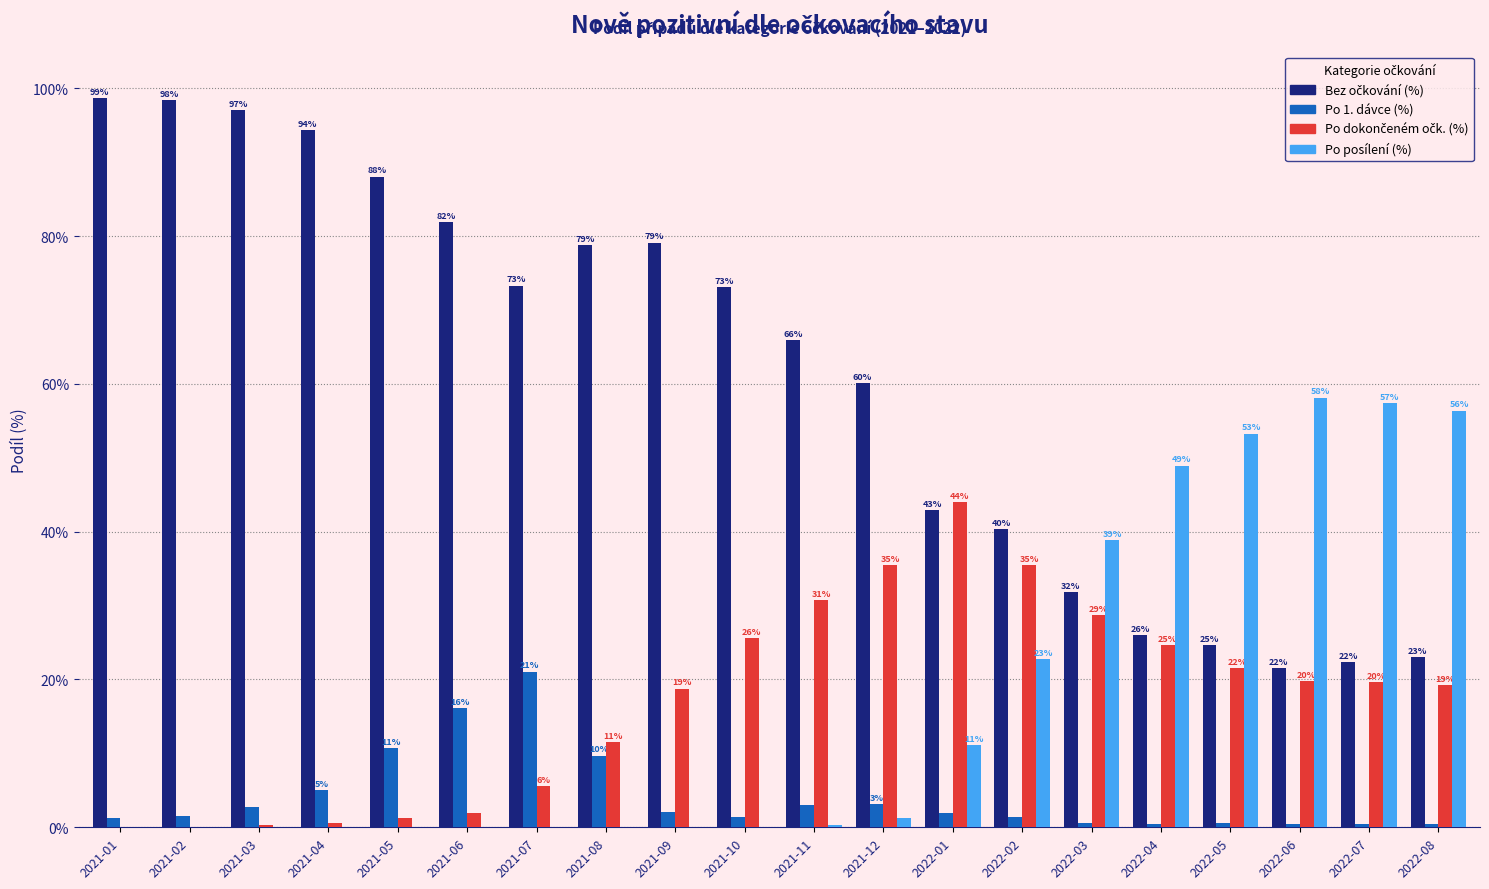

Is the value of Po posílení (%) at 2021-05 greater than the value of Po 1. dávce (%) at 2021-03?

No